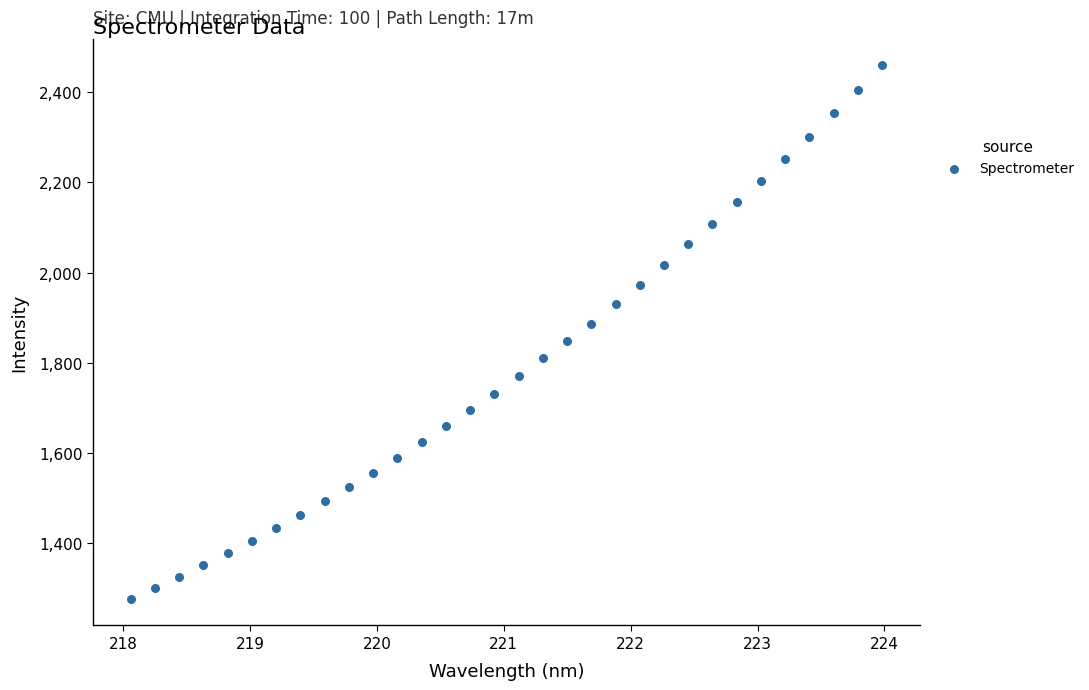

What is the range of Y values (max minus min)?

1182.9